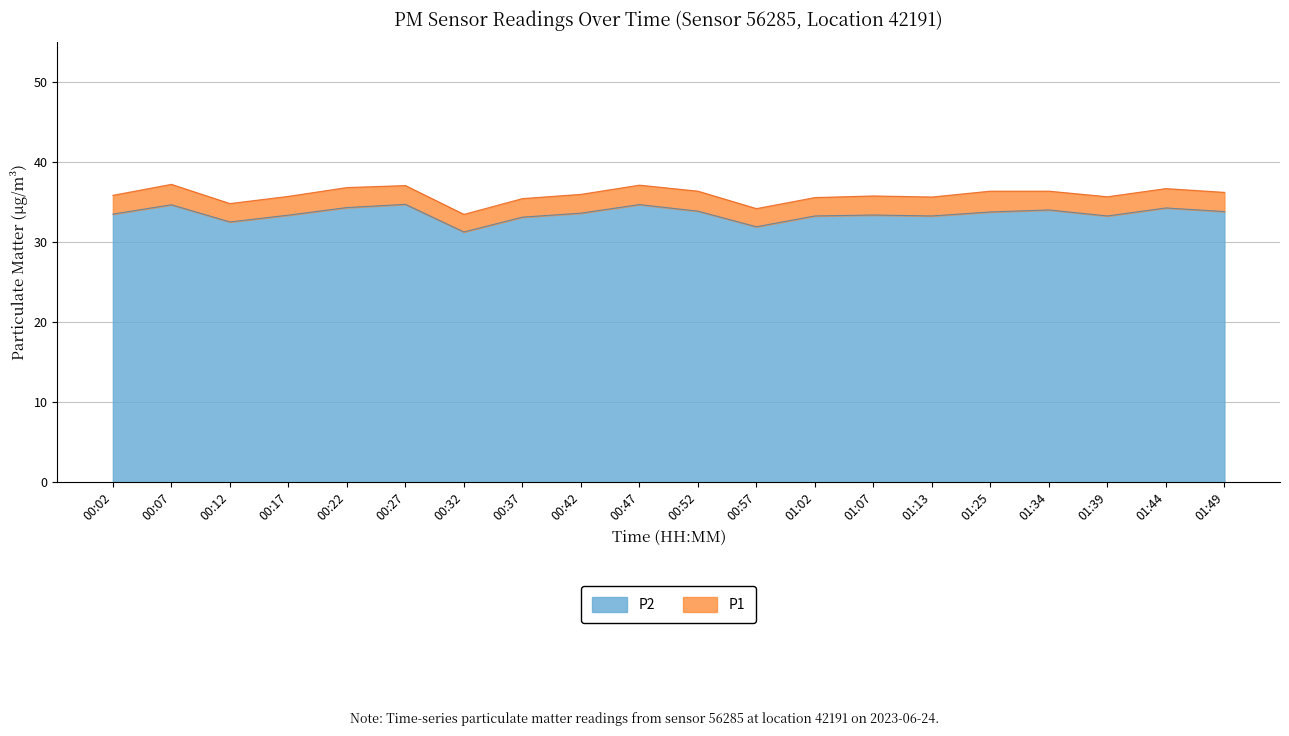

At which category does P1 reach its first local peak?

00:07